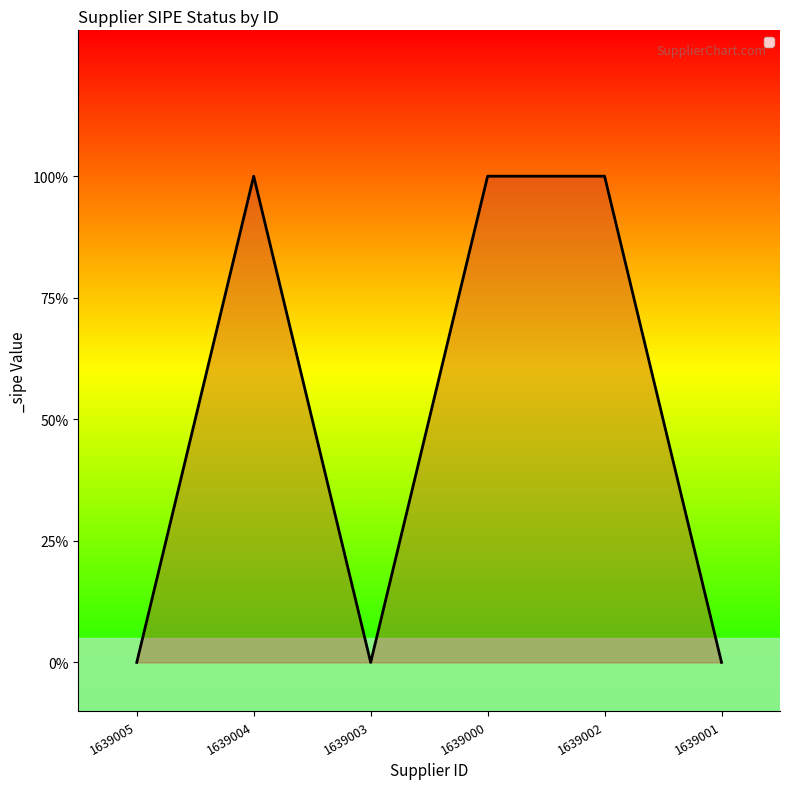

What position from the left is 1639002?

5